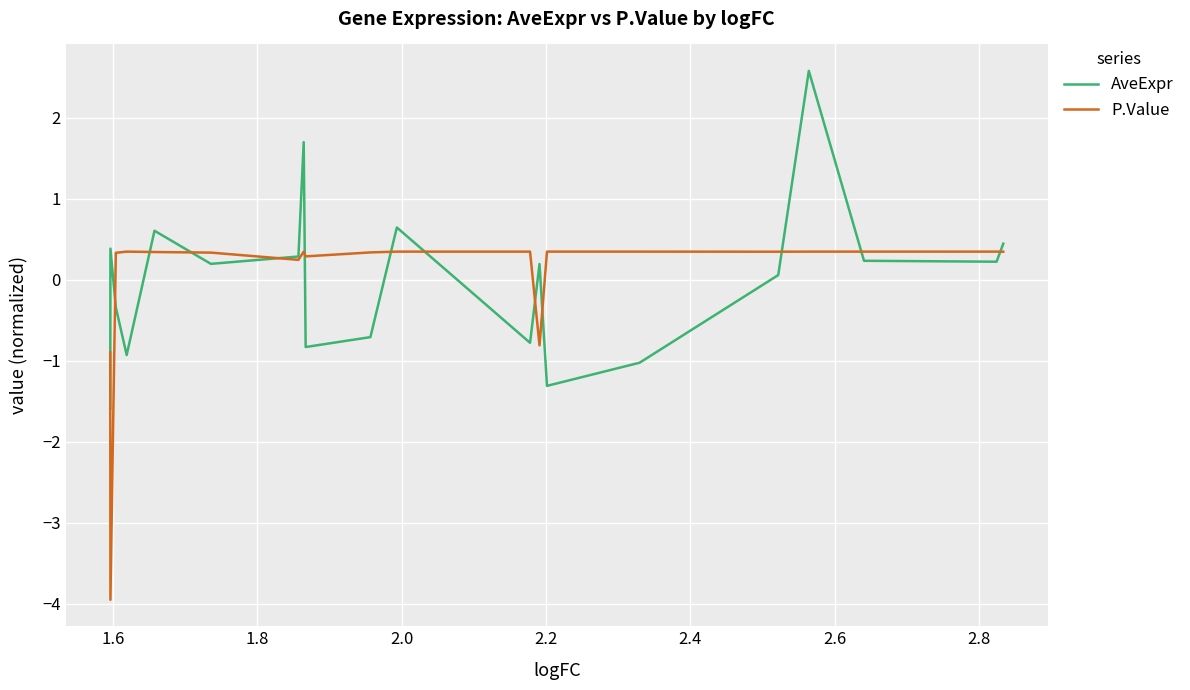

What is the maximum value for AveExpr?

2.6